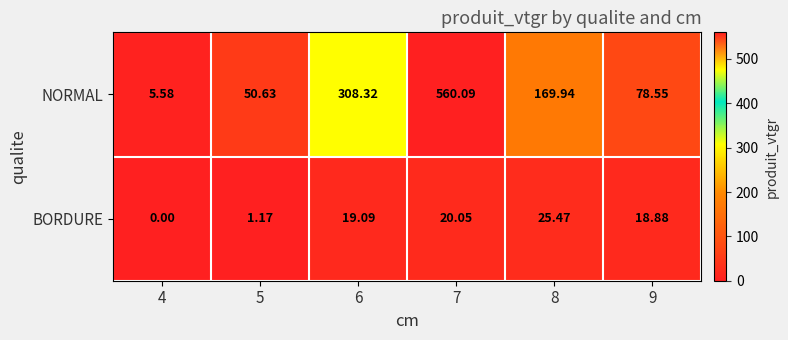

Is the value of BORDURE at 9 greater than the value of NORMAL at 8?

No